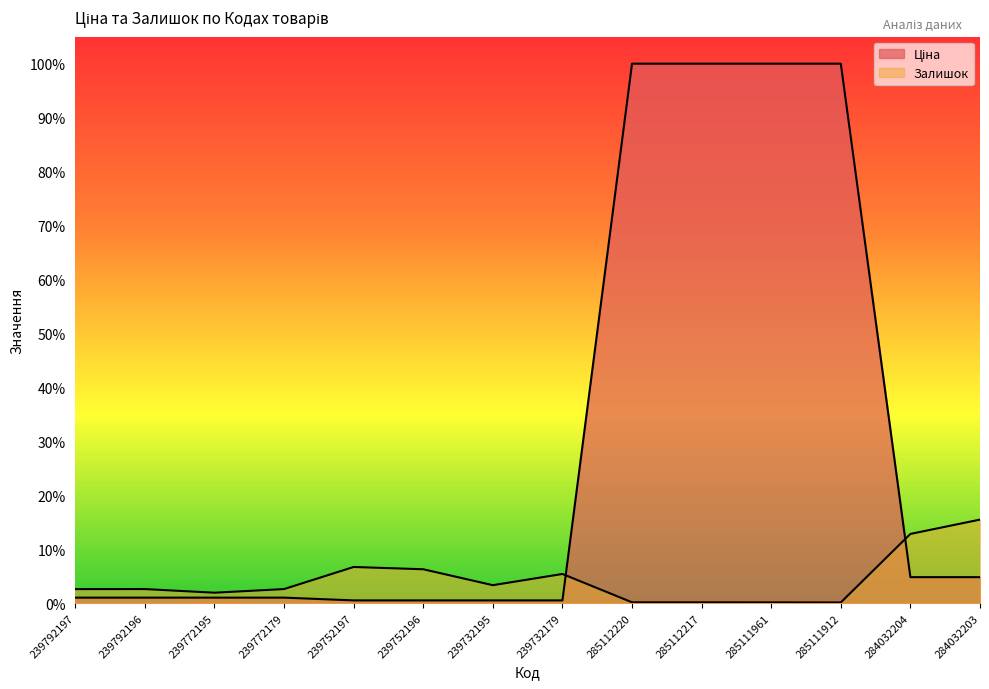

Where is the first local minimum for Залишок?

239772195